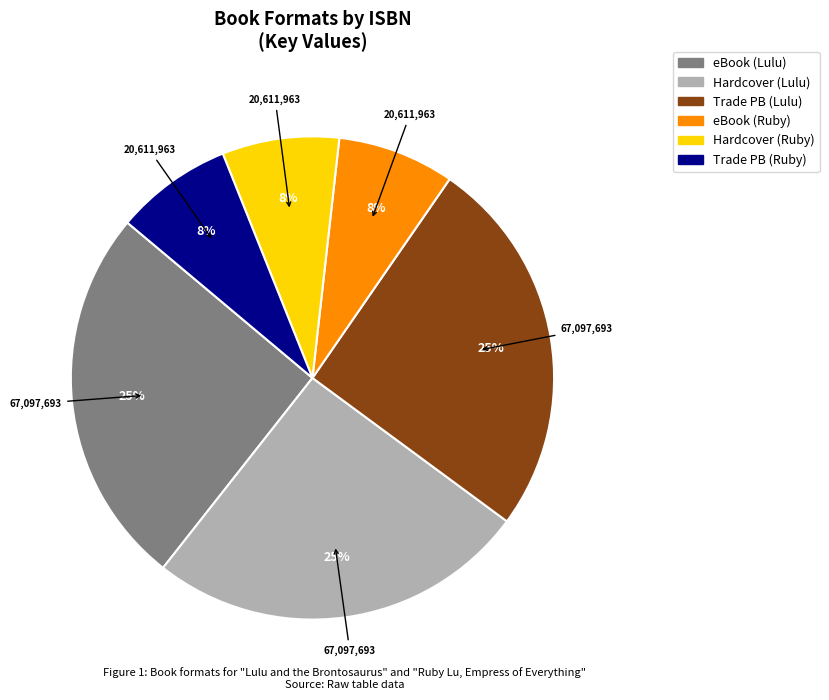

To the nearest percent, what is the average slice percentage?

17%